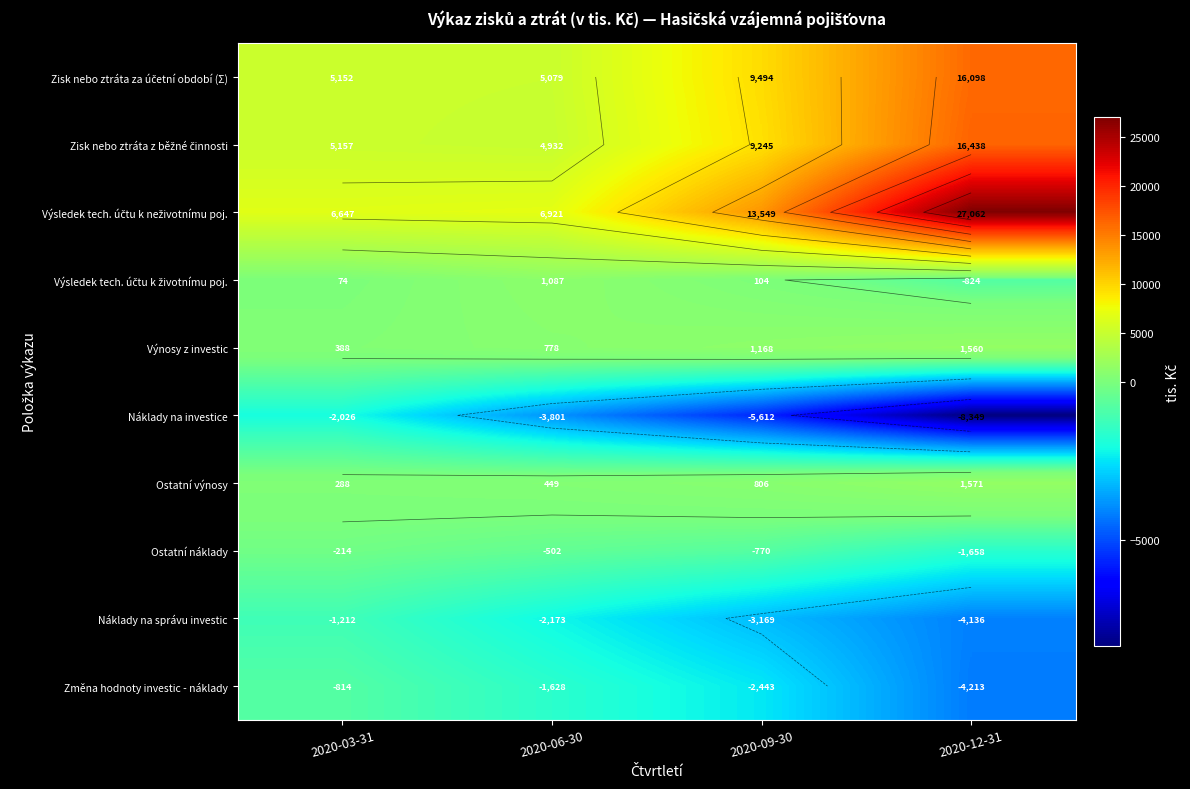

Rank the series by their maximum value, from lowest to highest.

Náklady na investice, Náklady na správu investic, Změna hodnoty investic - náklady, Ostatní náklady, Výsledek tech. účtu k životnímu poj., Výnosy z investic, Ostatní výnosy, Zisk nebo ztráta za účetní období (Σ), Zisk nebo ztráta z běžné činnosti, Výsledek tech. účtu k neživotnímu poj.